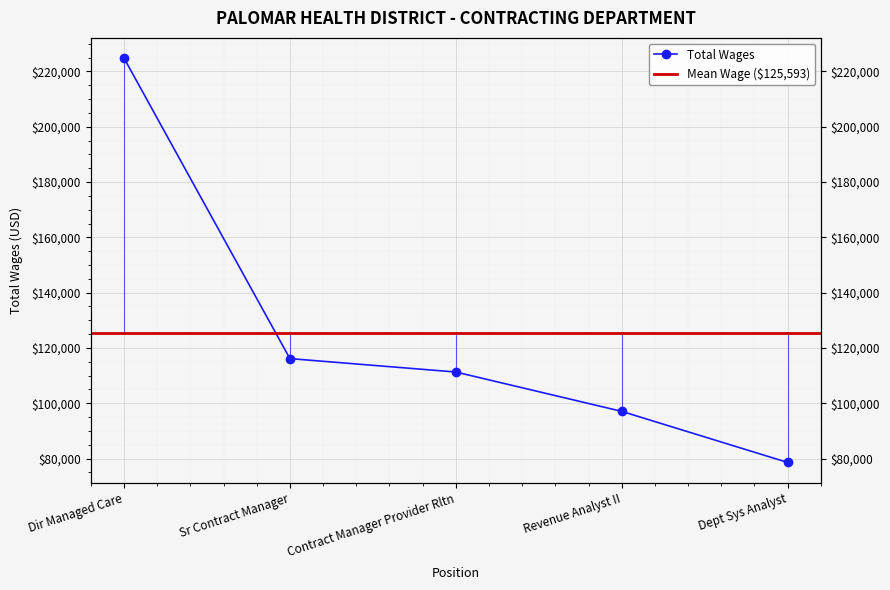

Is it true that the value at Dept Sys Analyst is 78613?

True